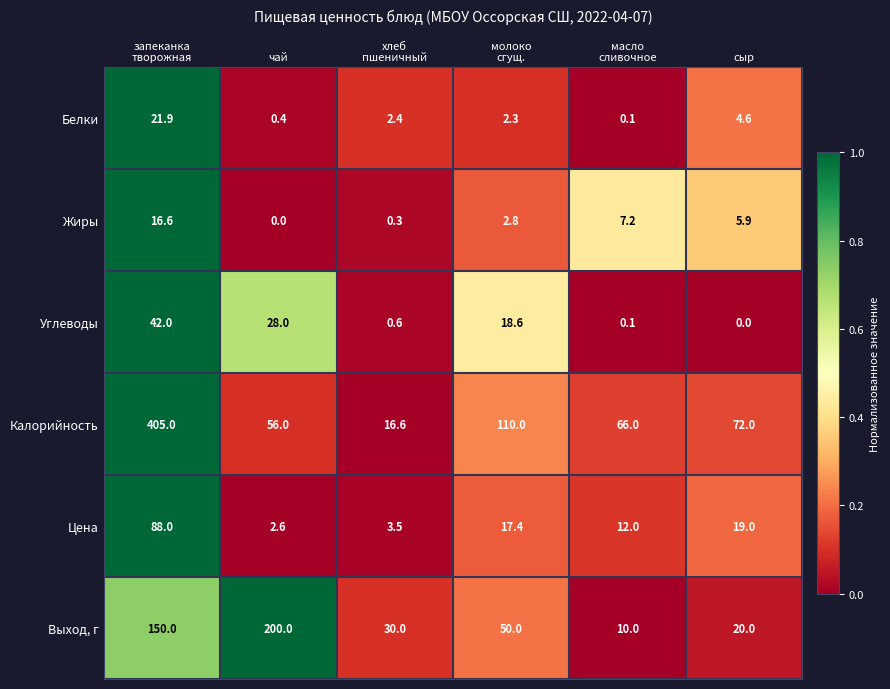

Is the value of Белки at чай greater than the value of Выход, г at чай?

No